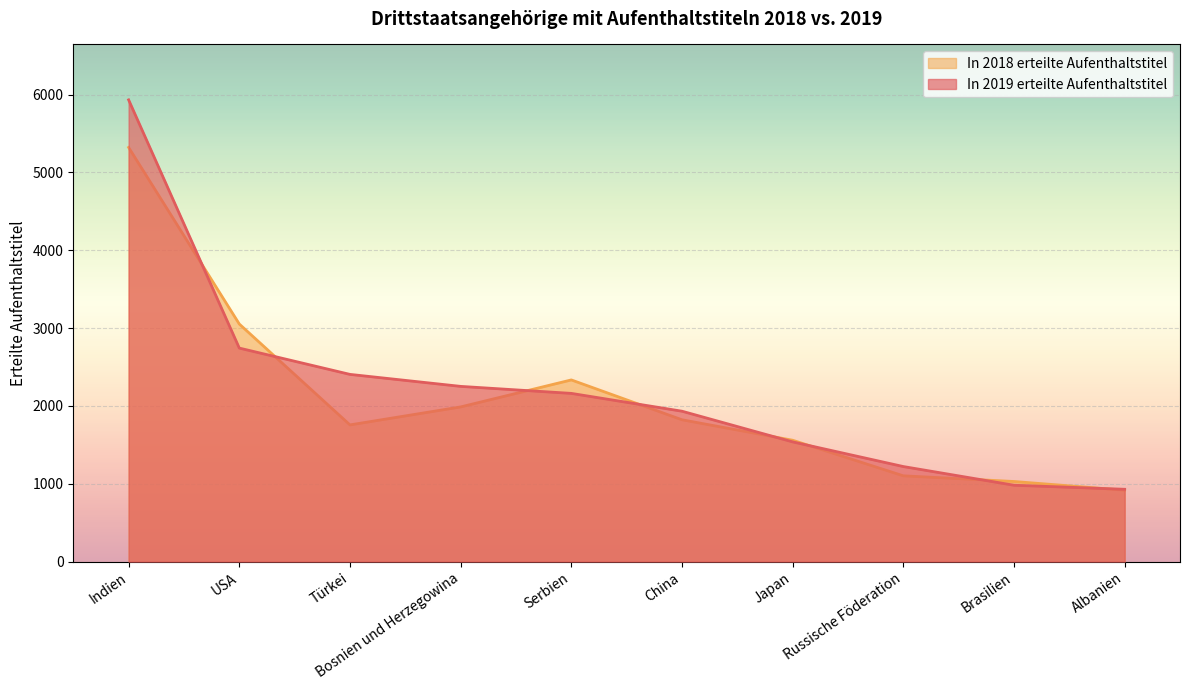

True or false: In 2018 erteilte Aufenthaltstitel has a value of 1553 at Albanien.

False